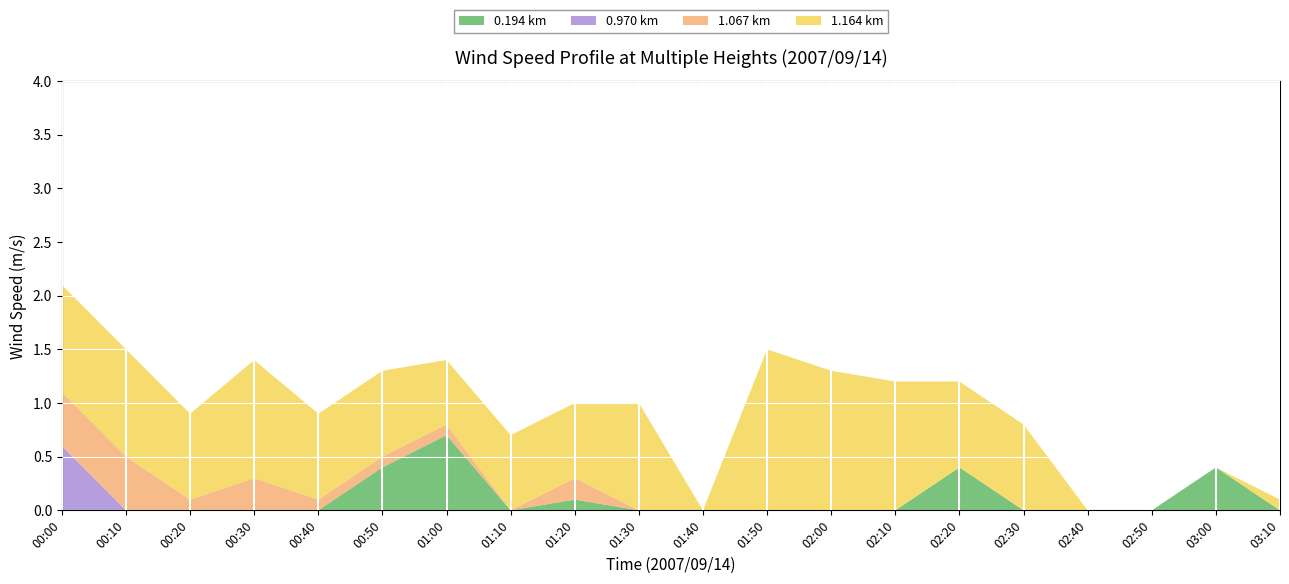

What is the total value across all series at 00:20?

0.9